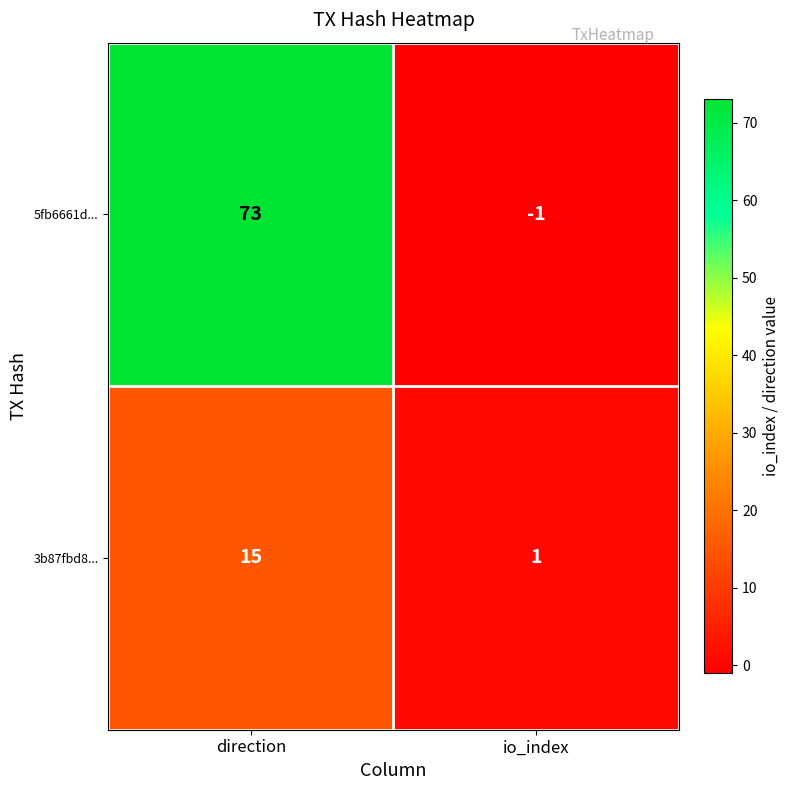

What value does the 5fb6661d... series have at direction, to the nearest 5?

75